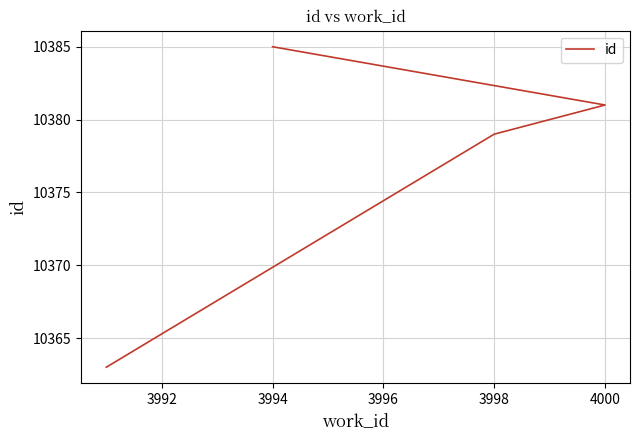

What is the sum of all values?

41508